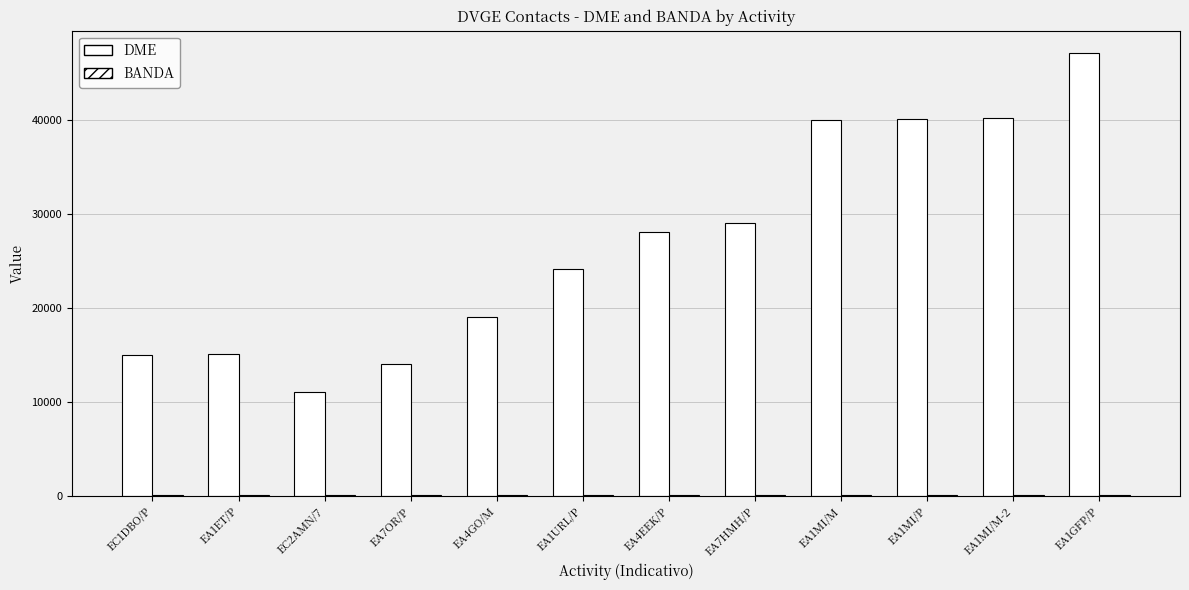

How many categories are shown in the chart?

12